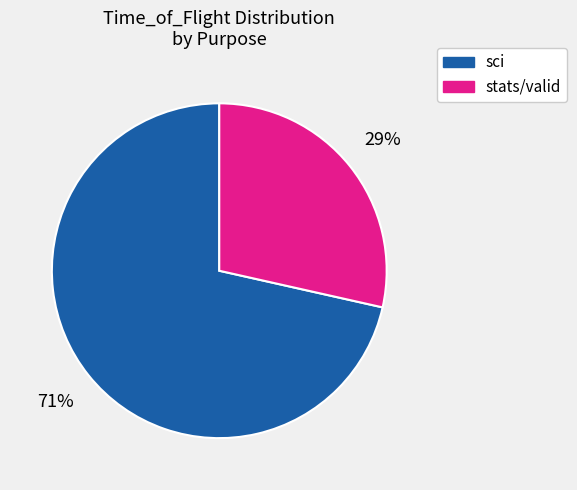

To the nearest percent, what is the average slice percentage?

50%